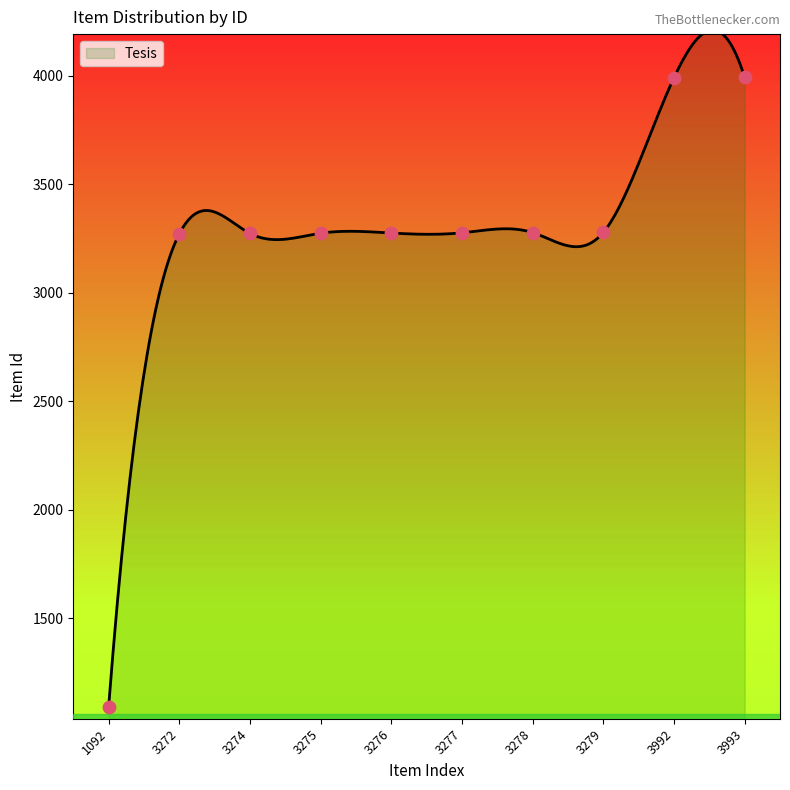

What is the change in value from 1092 to 3275?

+2183